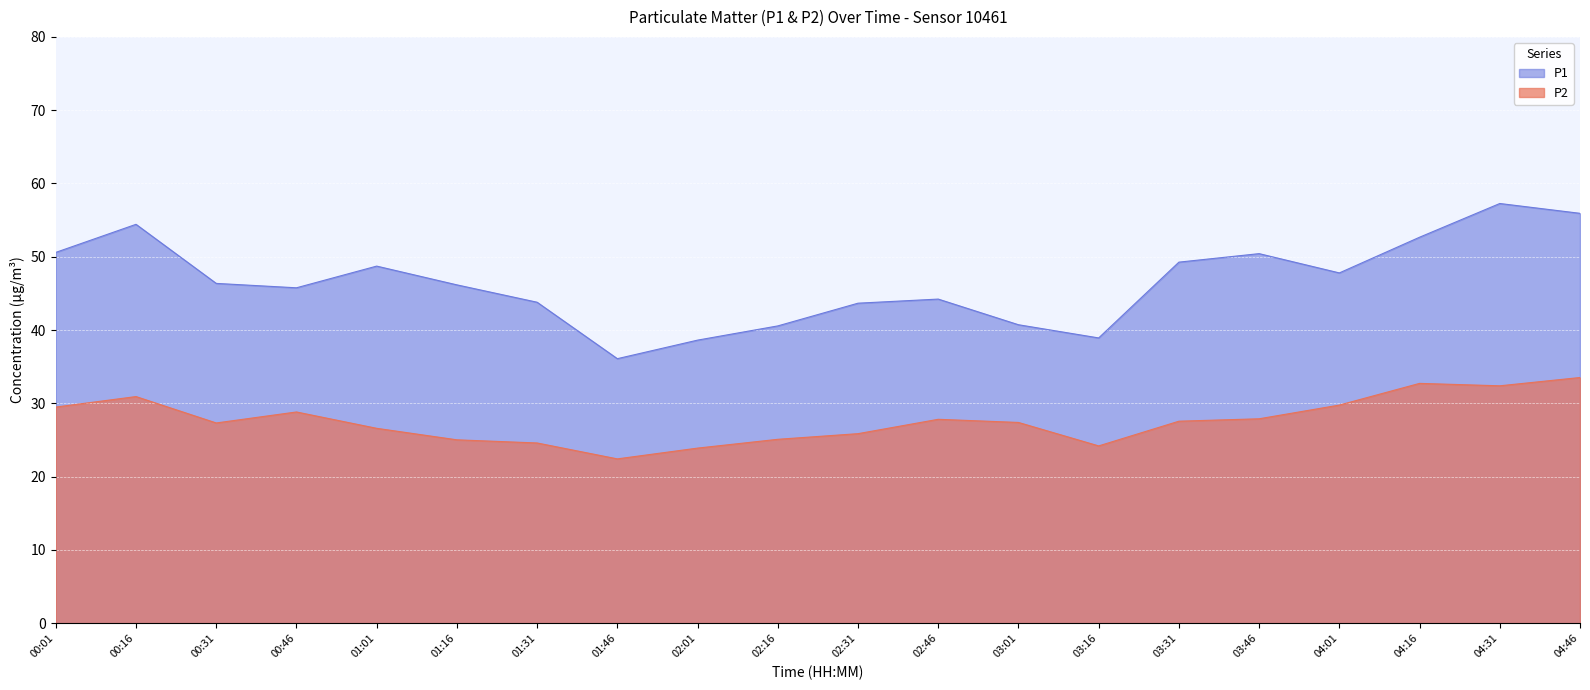

At which label does P2 reach its peak?

04:46